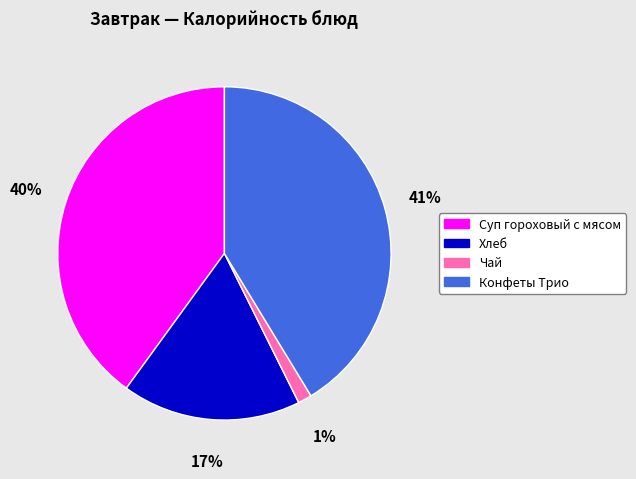

Between Суп гороховый с мясом and Конфеты Трио, which is larger?

Конфеты Трио